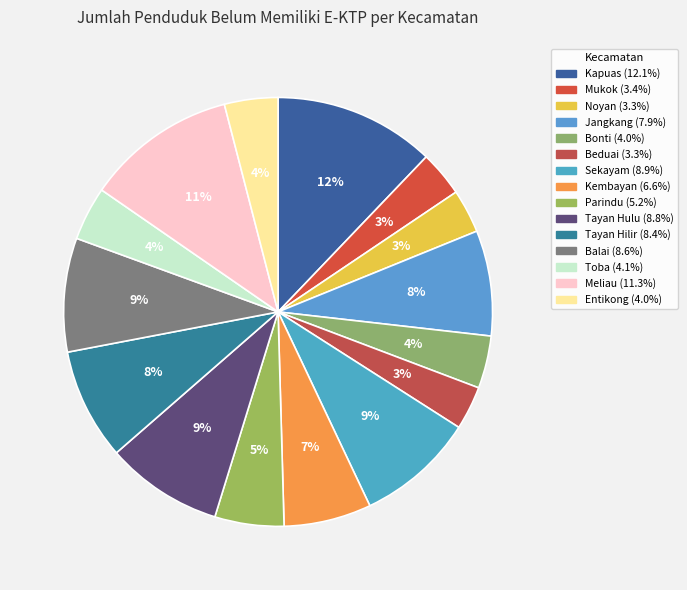

Is Parindu the majority of the pie?

No